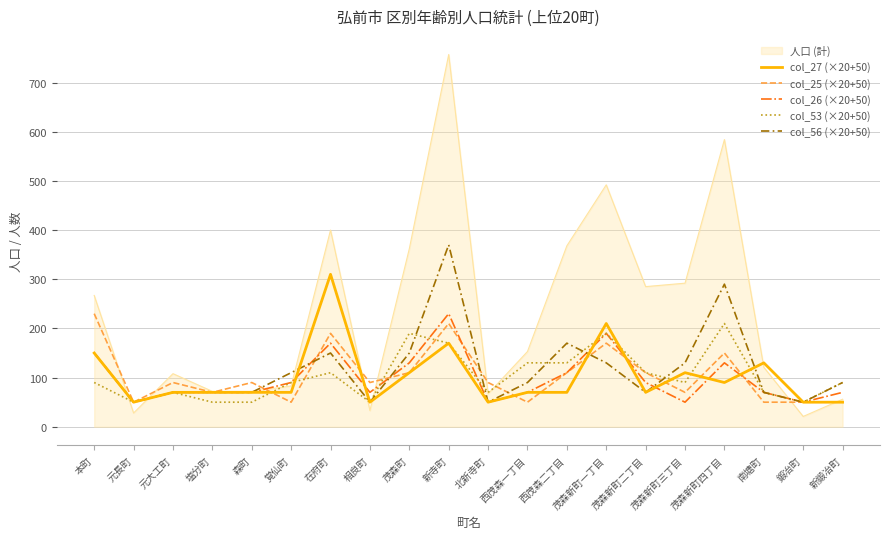

What is the smallest value displayed?

21